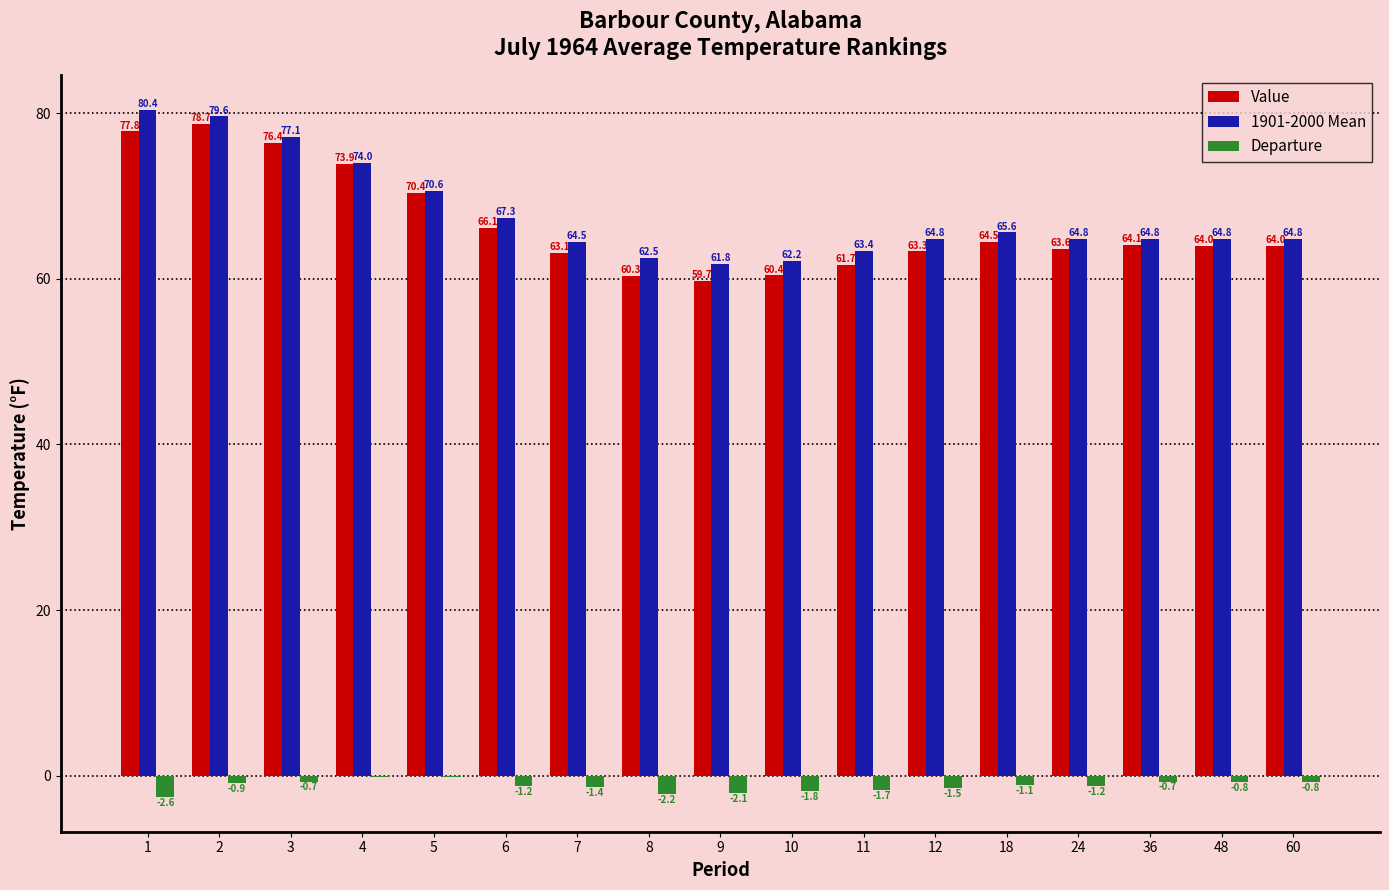

Which category has the highest value across all series?

1